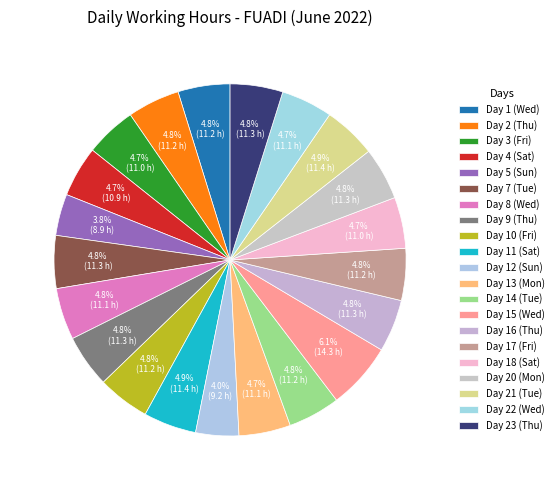

What portion of the pie excludes Day 14 (Tue)?

95.2%